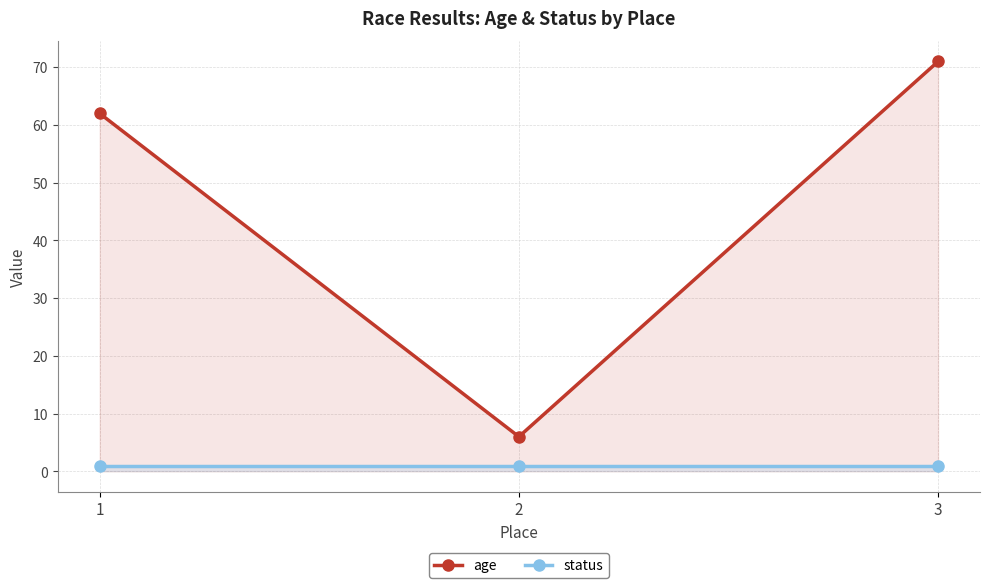

Rank the categories by status value from highest to lowest.

1, 2, 3